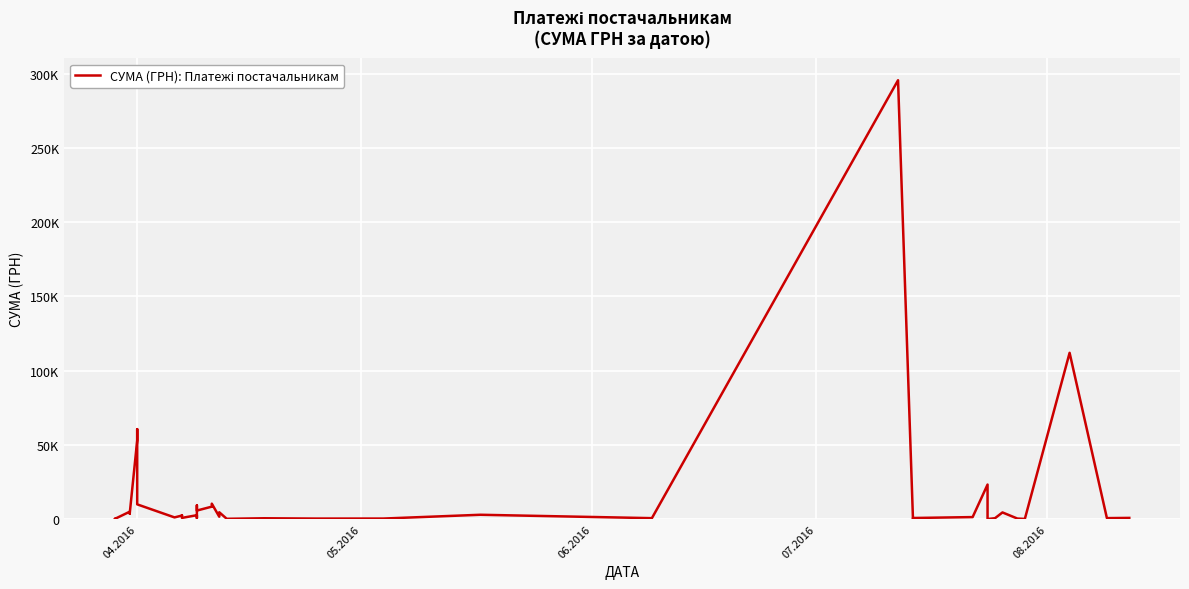

Is it true that the value at 12 is 1030.9?

False